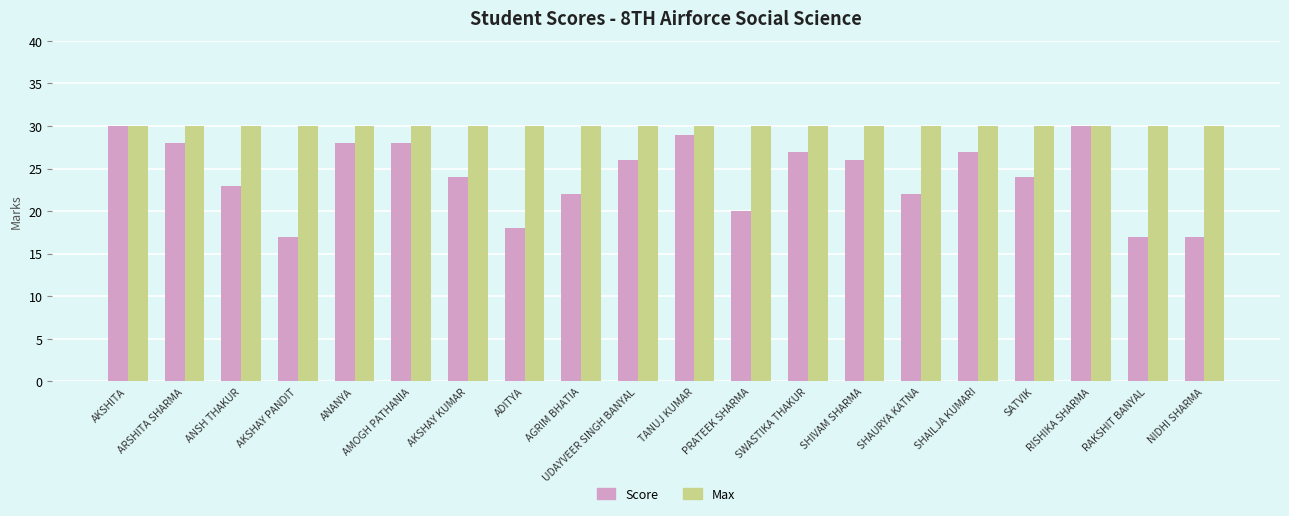

At ANSH THAKUR, list the series in order from largest to smallest.

Max, Score